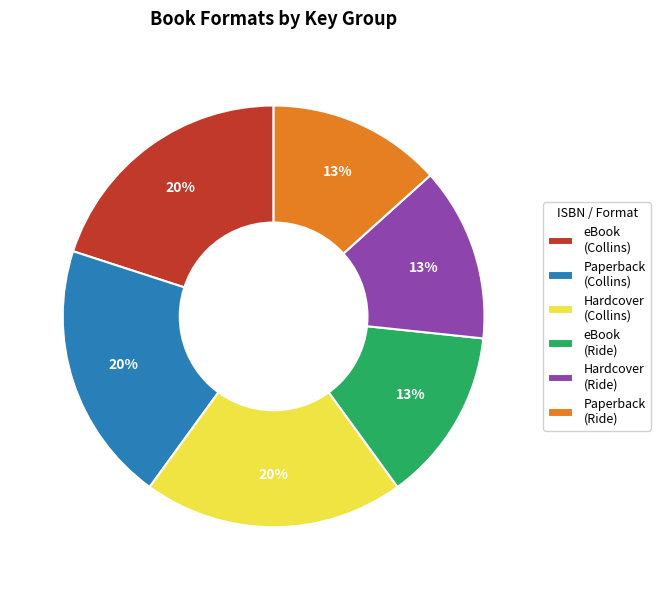

Combined, do eBook (Ride) and Hardcover (Collins) account for over 50%?

No